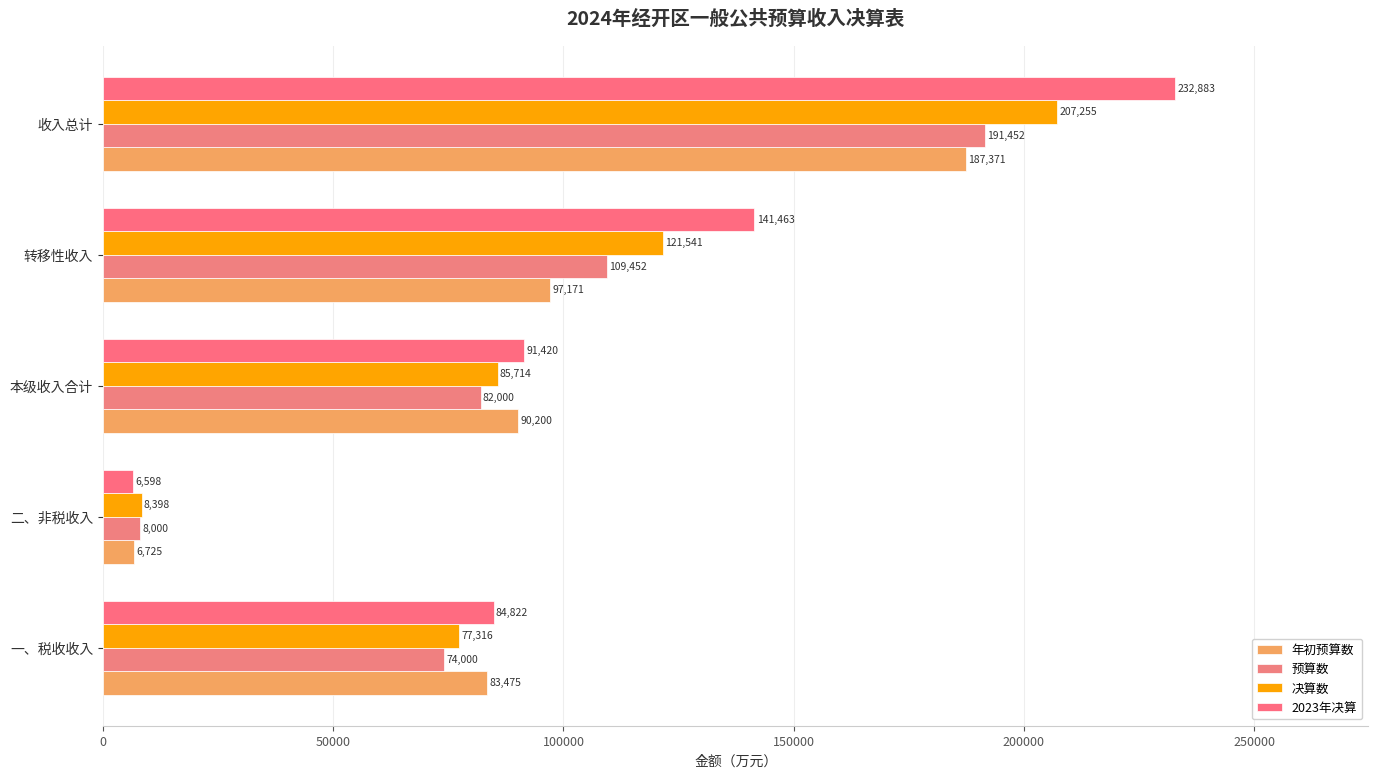

Which series has the largest total across all categories?

2023年决算